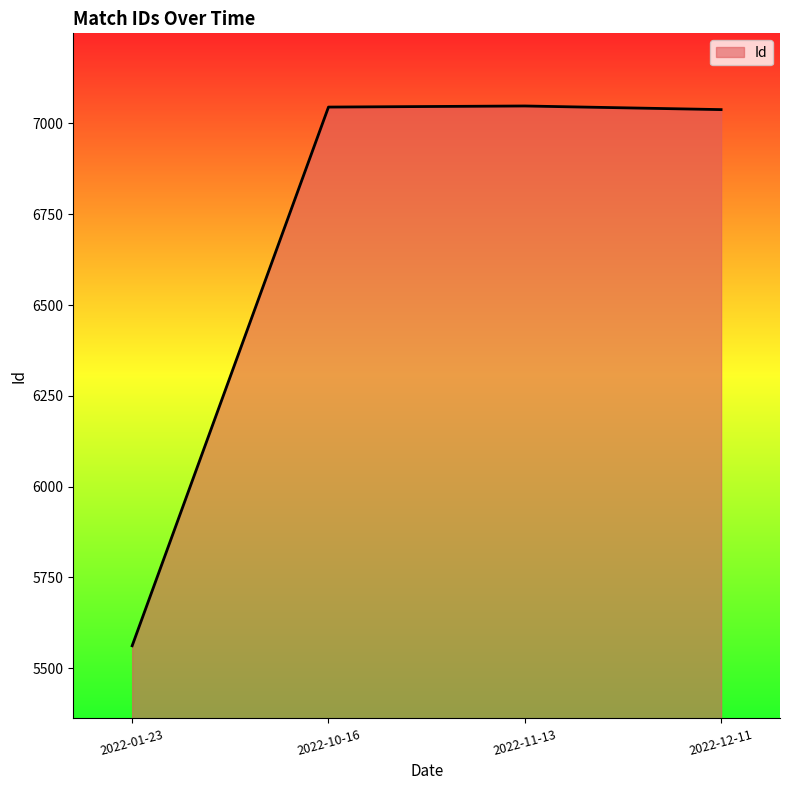

True or false: there are more than 0 points higher than both neighbors.

True